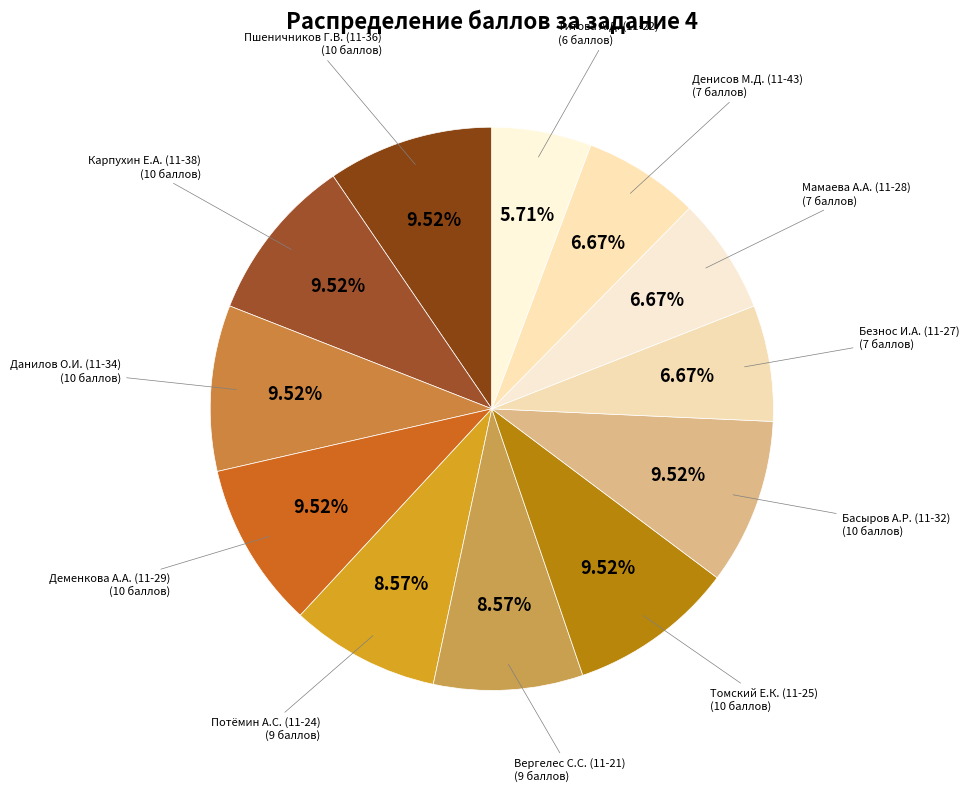

Is it true that Пшеничников Г.В. (11-36) is 1% of the pie?

False